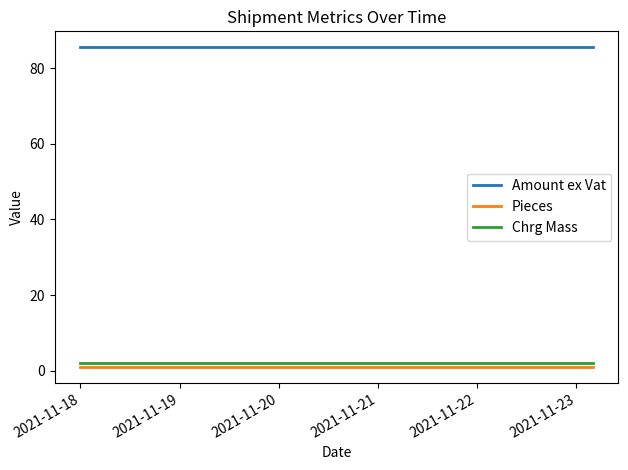

Is this an area chart (filled region under the line)?

No